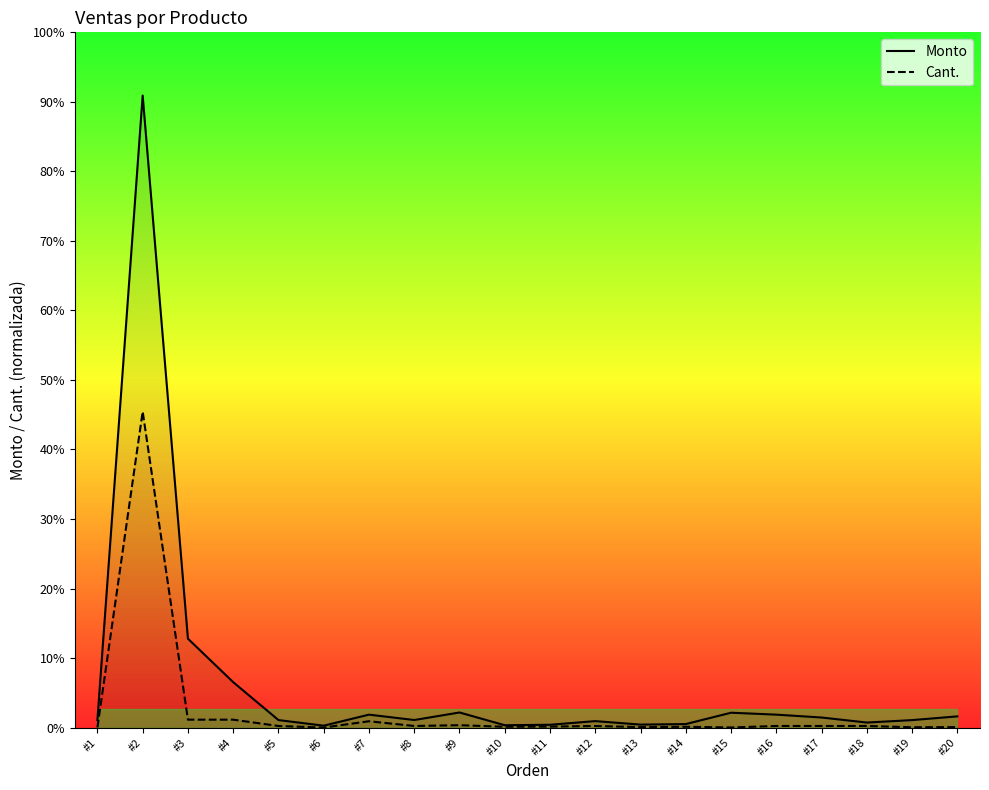

At which category does Cant. reach its first local peak?

#2